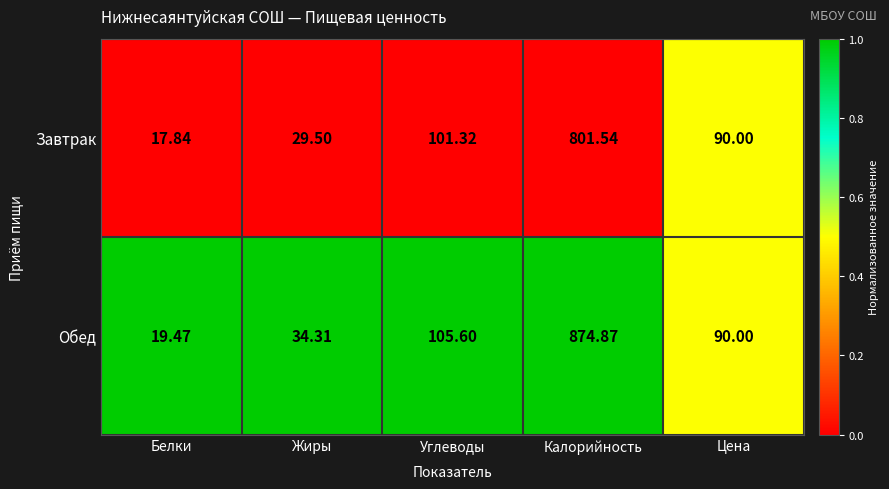

Rank the categories by Завтрак value from lowest to highest.

Белки, Жиры, Цена, Углеводы, Калорийность